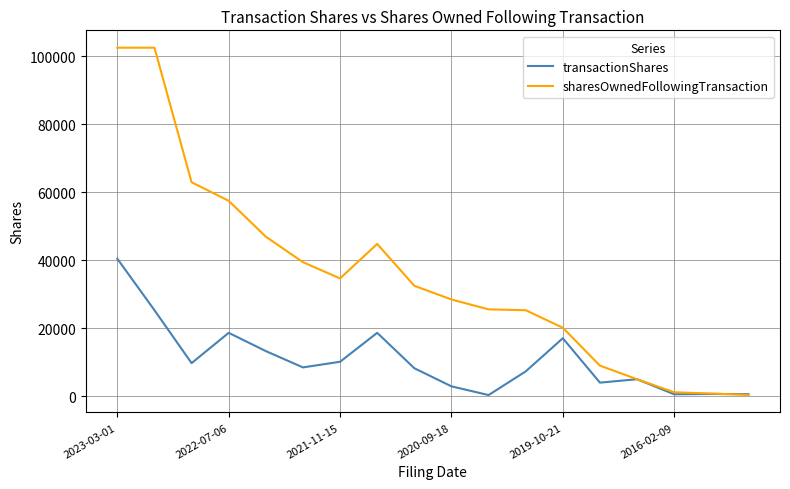

Count the number of categories in the chart.

18